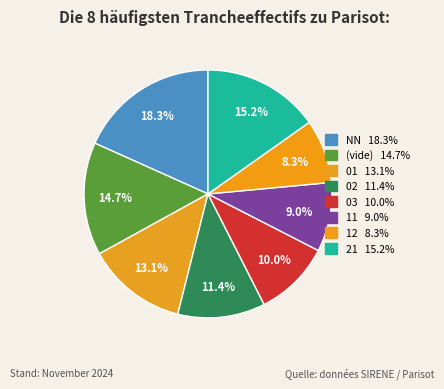

Is there a majority slice in this chart?

No